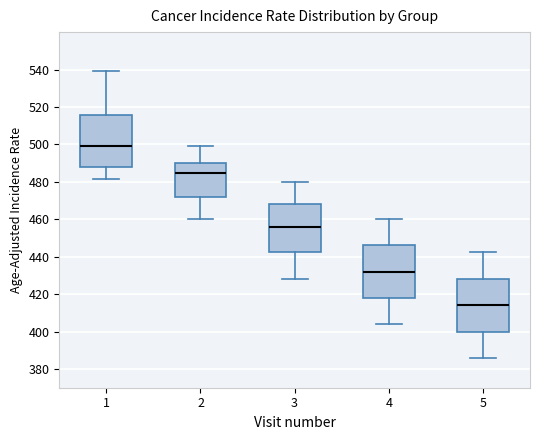

Which box's median line is the highest?

1